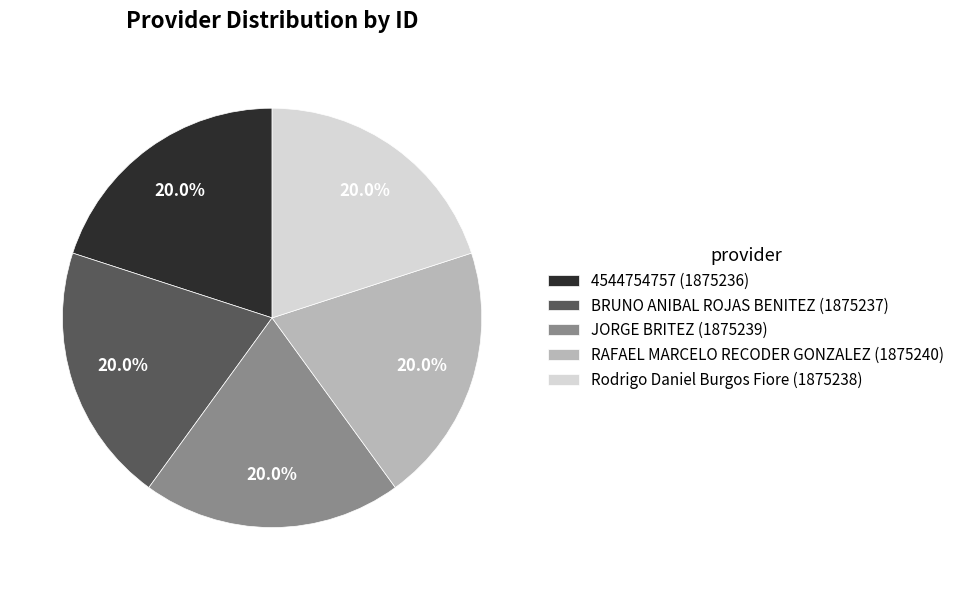

To the nearest percent, what portion does Rodrigo Daniel Burgos Fiore represent?

20%